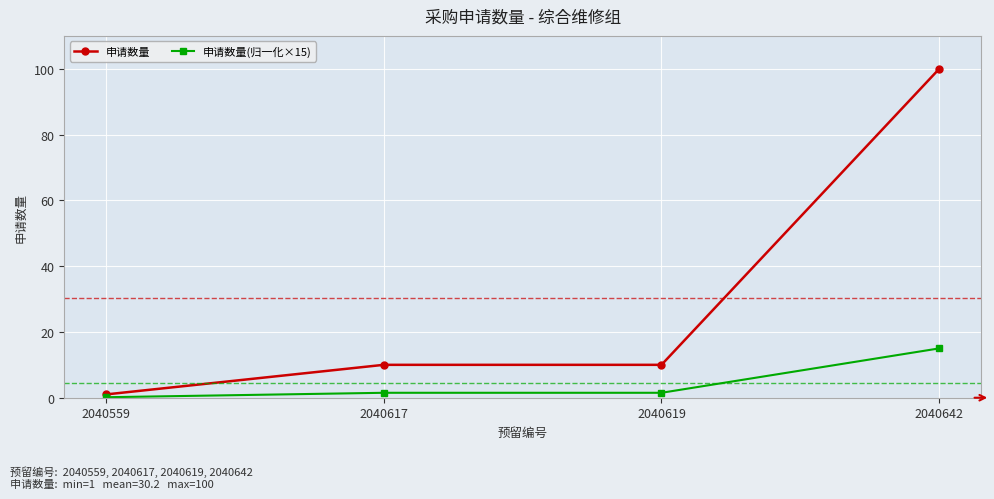

Which series has the widest spread of values?

申请数量